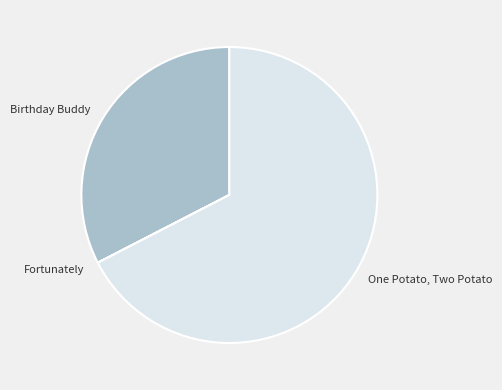

Is there a majority slice in this chart?

Yes